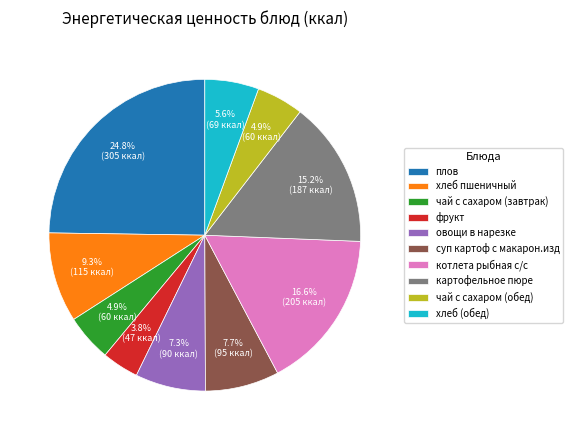

To the nearest percent, what portion does котлета рыбная с/с represent?

17%